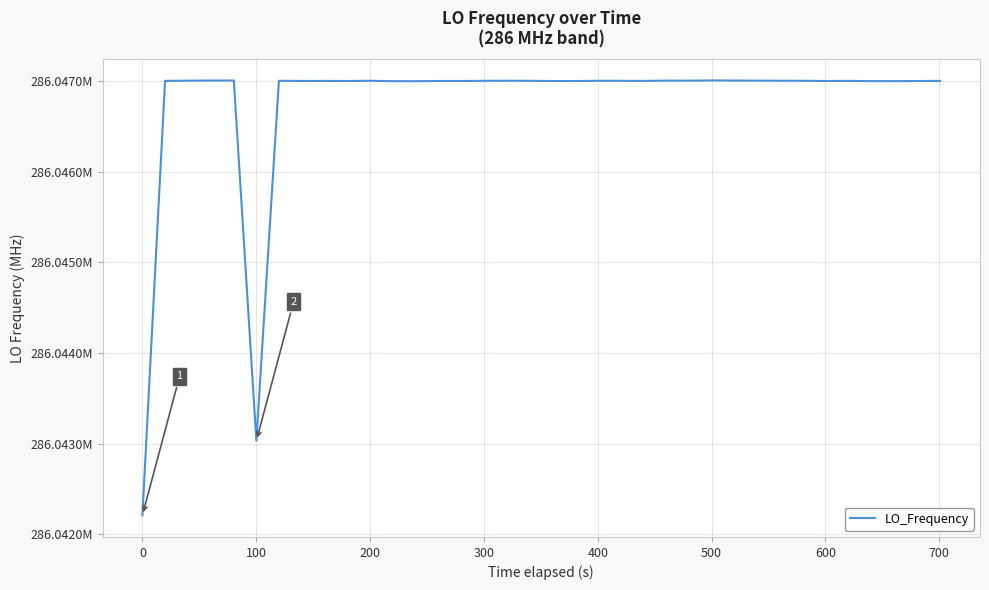

Does the chart have visible grid lines?

Yes